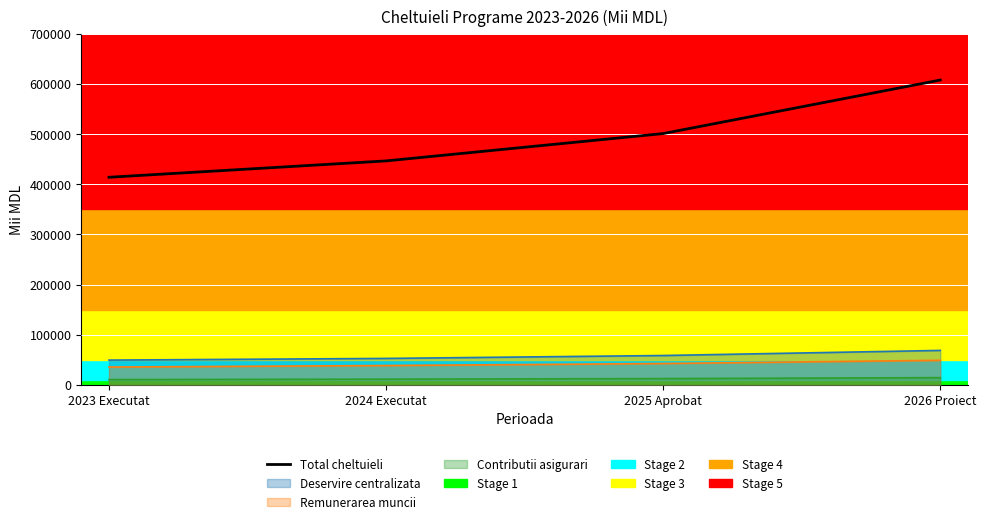

What is the change in value from 2024 Executat to 2026 Proiect?

+161434.7